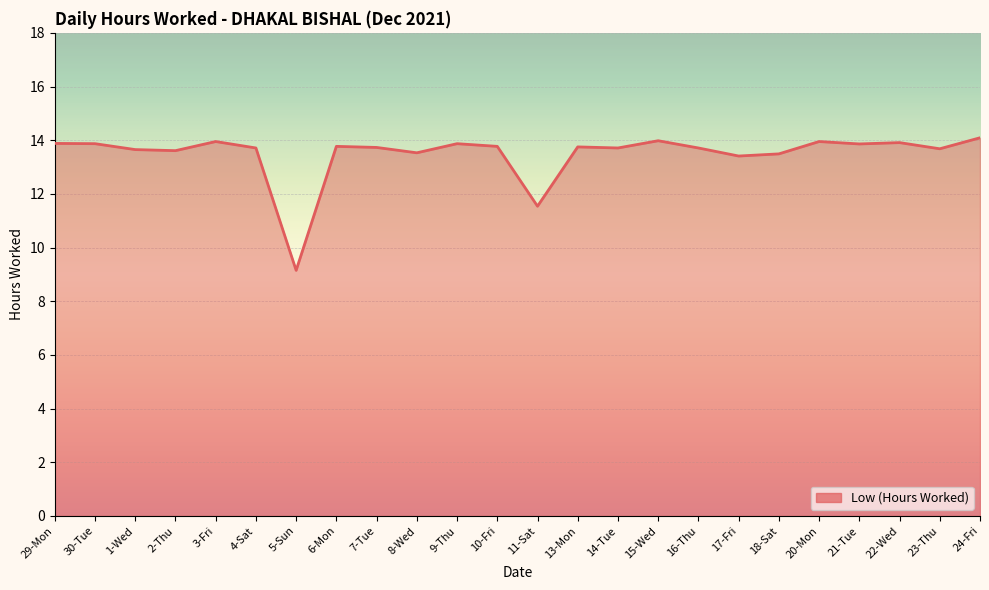

What position from the right is 2-Thu?

21